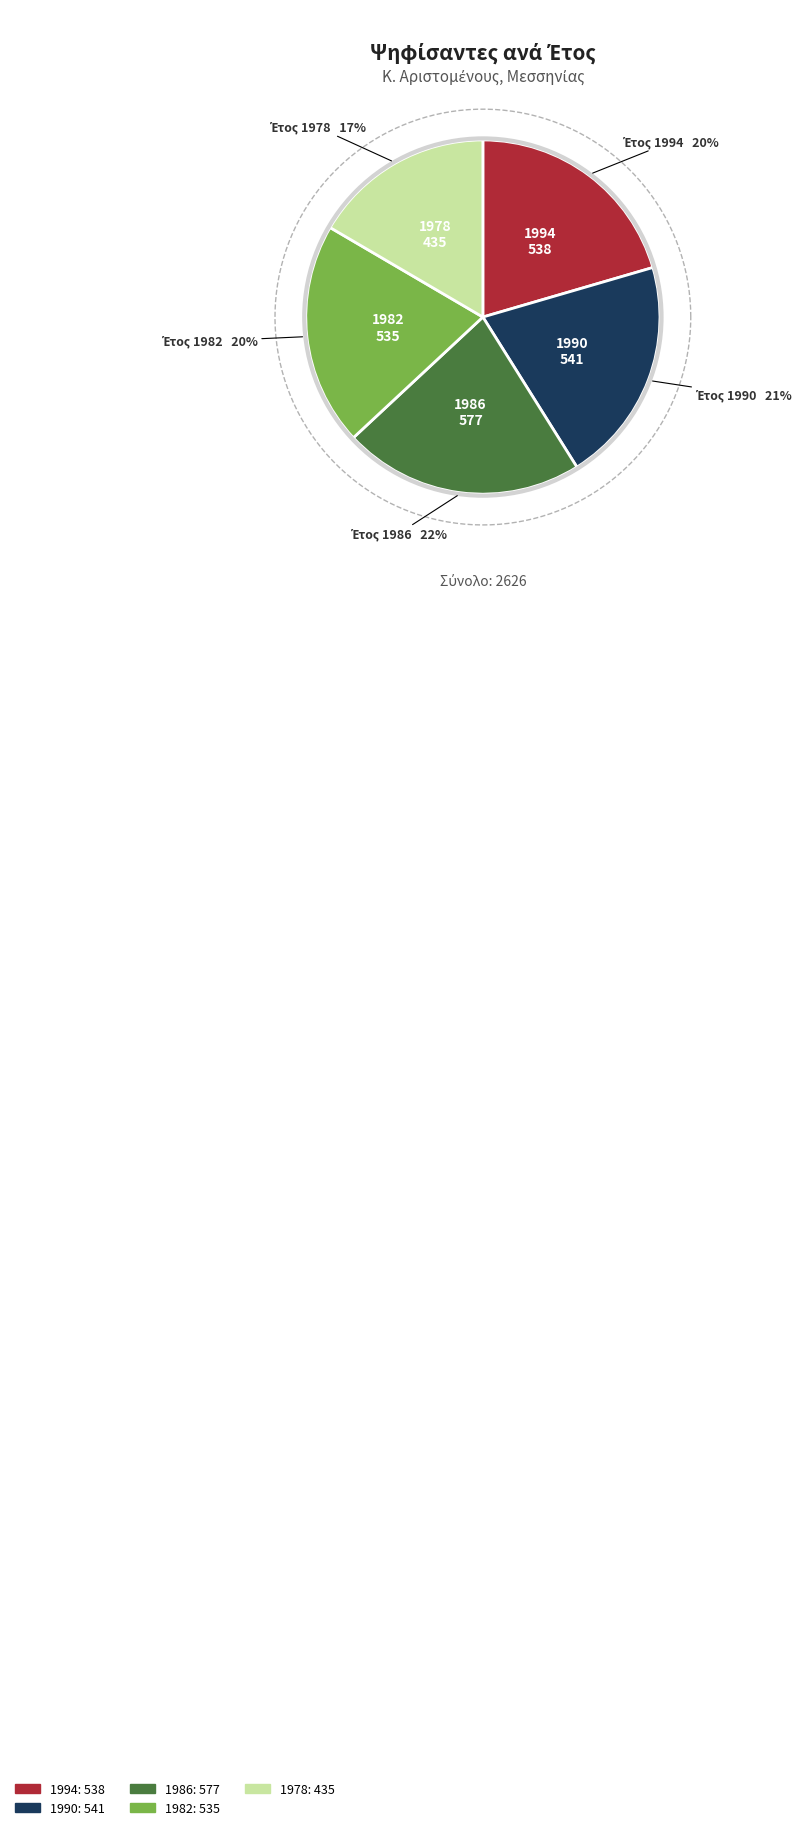

How many segments does this pie chart have?

5